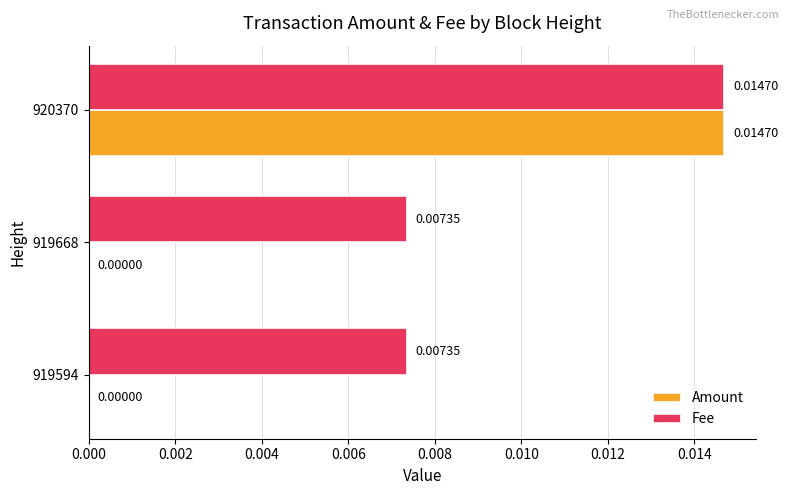

Count the number of categories in the chart.

3